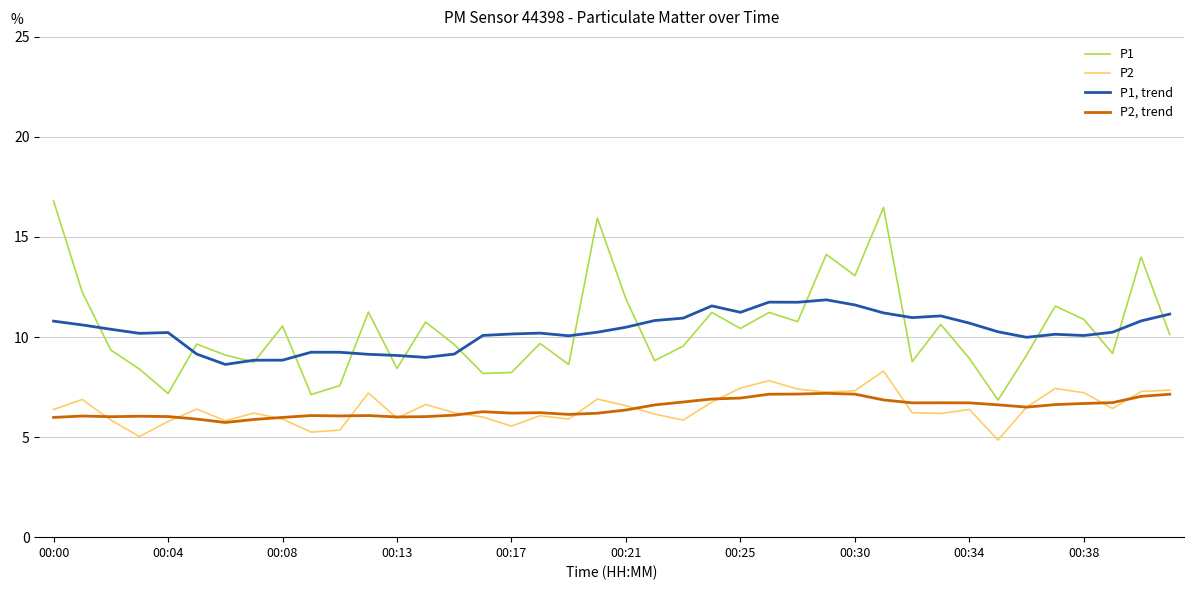

Rank the series by their maximum value, from highest to lowest.

P1, P1, trend, P2, P2, trend